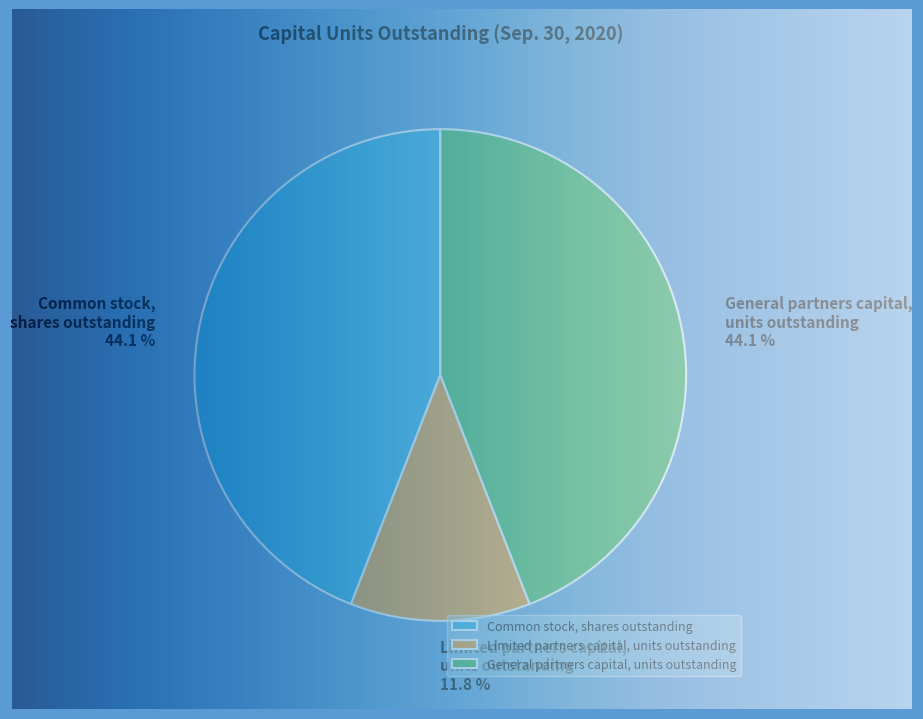

To the nearest percent, what is the average slice percentage?

33%